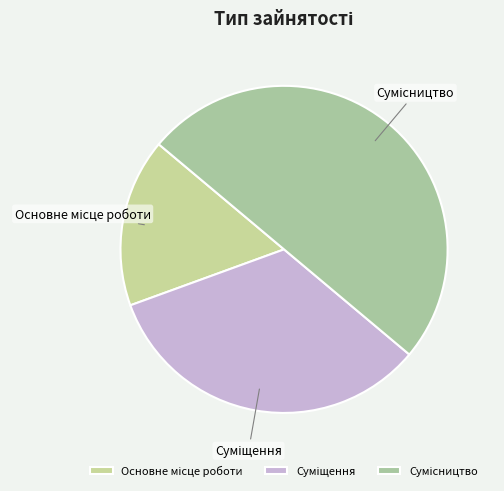

Is there a majority slice in this chart?

No